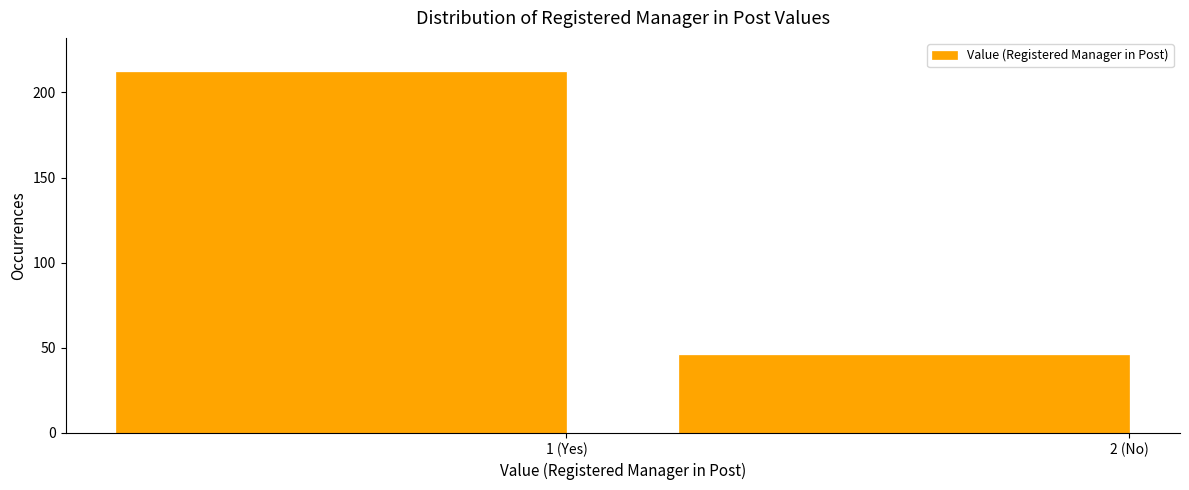

Reading left to right, transcribe all the data shown in this chart.

1 (Yes)=212	2 (No)=46